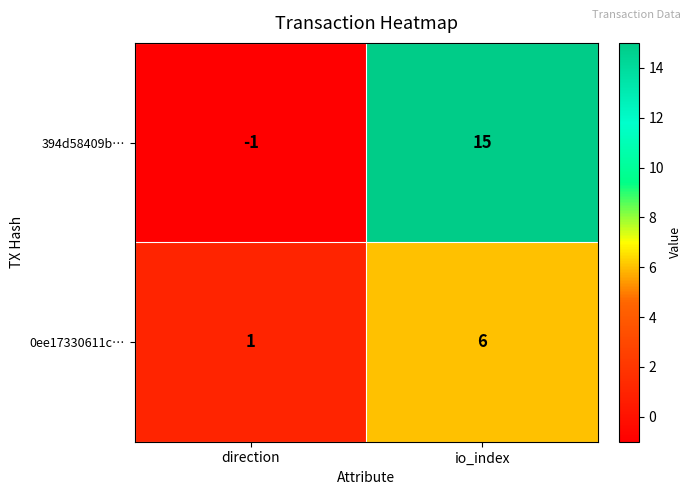

Which series changed the most between direction and io_index?

394d58409b…